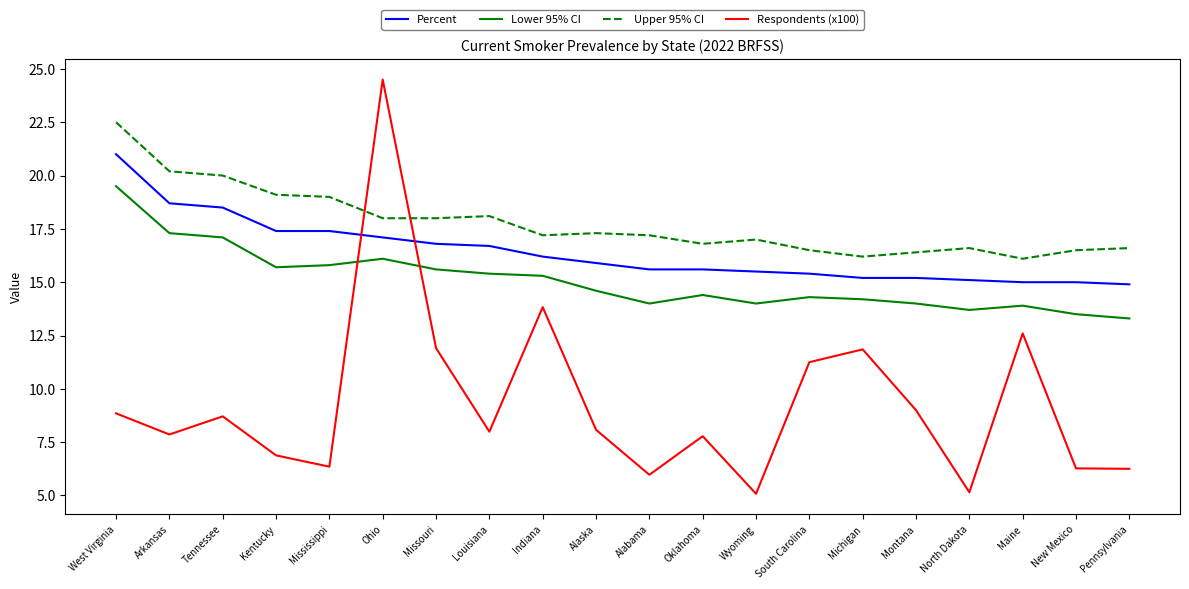

Is the value of Lower 95% CI at Missouri greater than the value of Respondents (x100) at Kentucky?

Yes